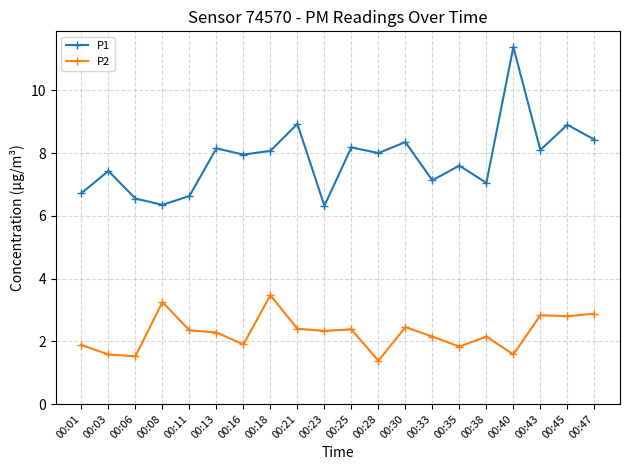

What is the approximate value of P2 at 00:40?

1.6